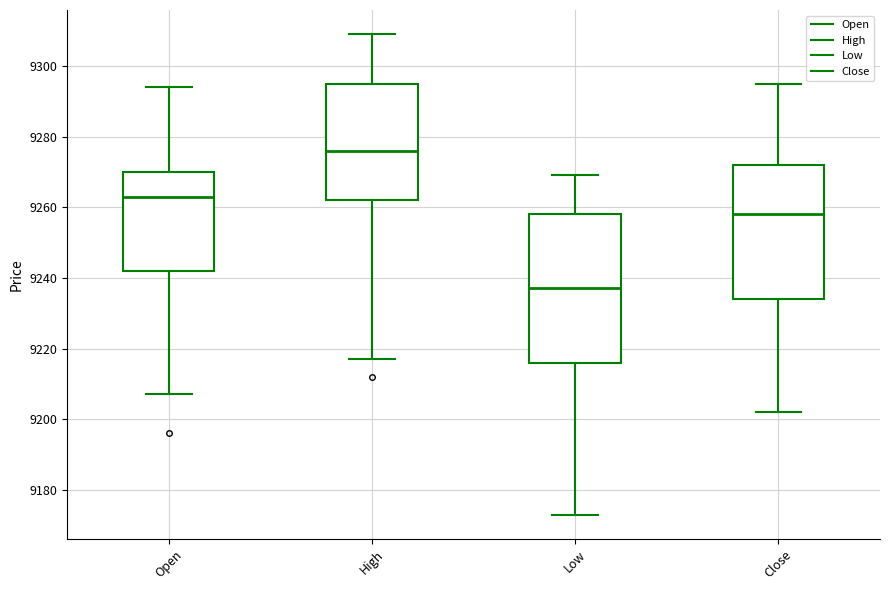

Which box's median line is the lowest?

Low